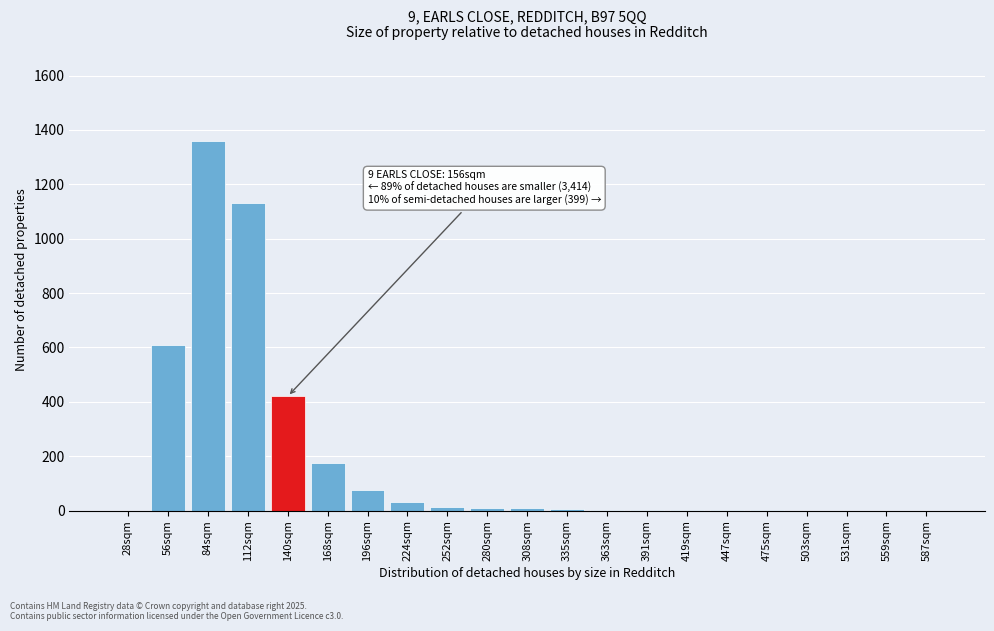

Between 112sqm and 503sqm, which is larger?

112sqm